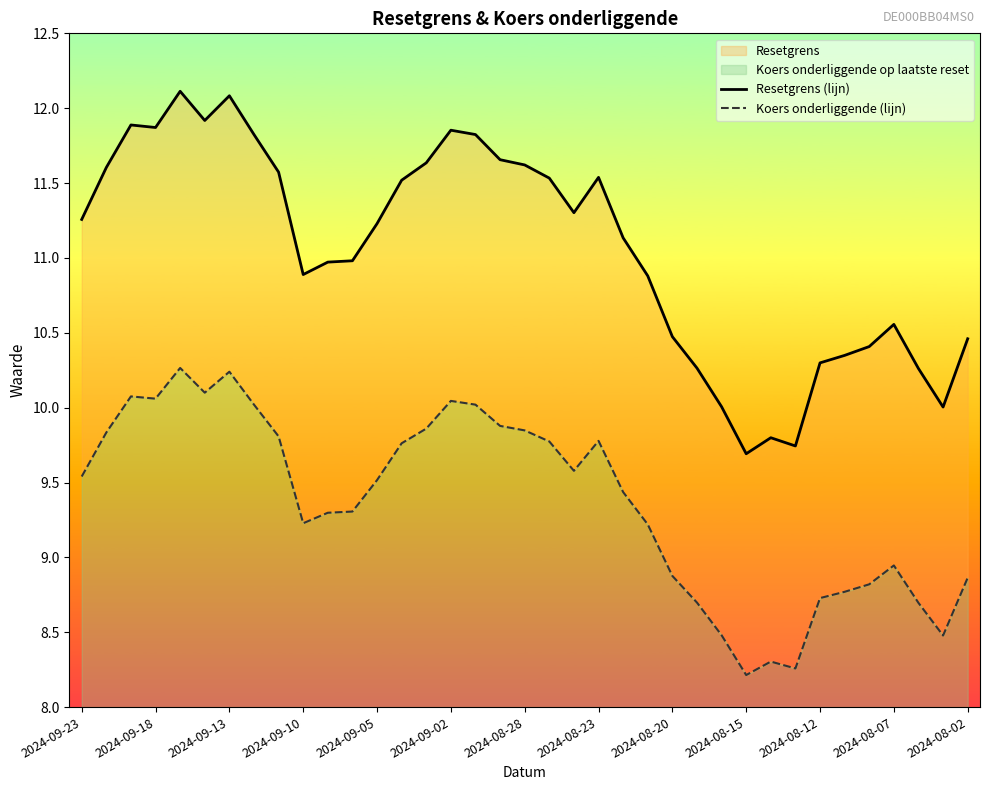

What is the approximate value of Resetgrens (lijn) at 25?

10.3